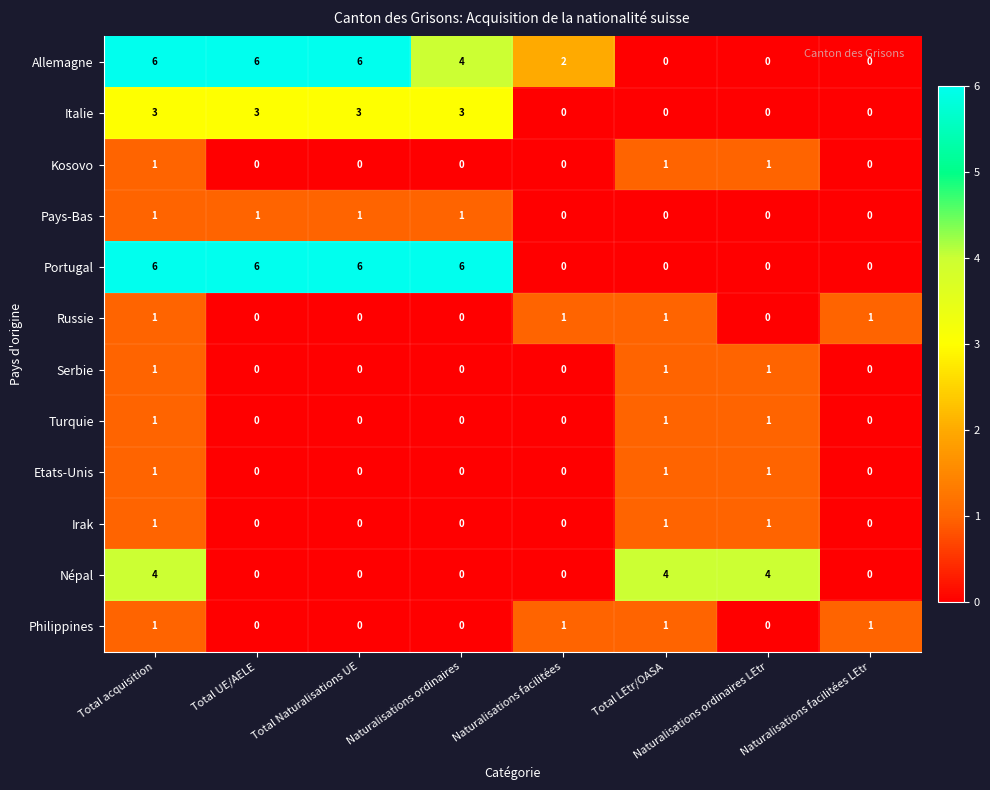

What is the highest value of the Italie series?

3